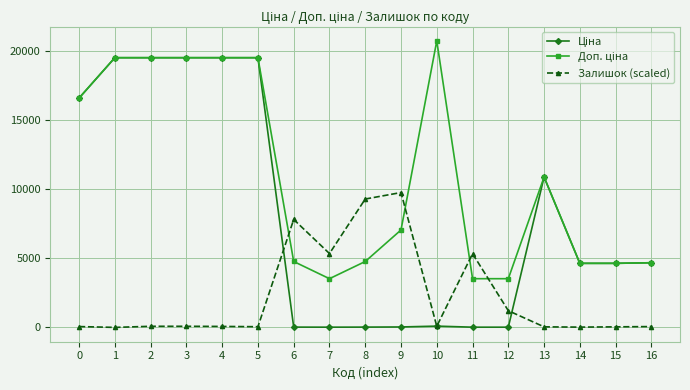

What is the value of the Залишок (scaled) point at the 14th from the left?

40.0